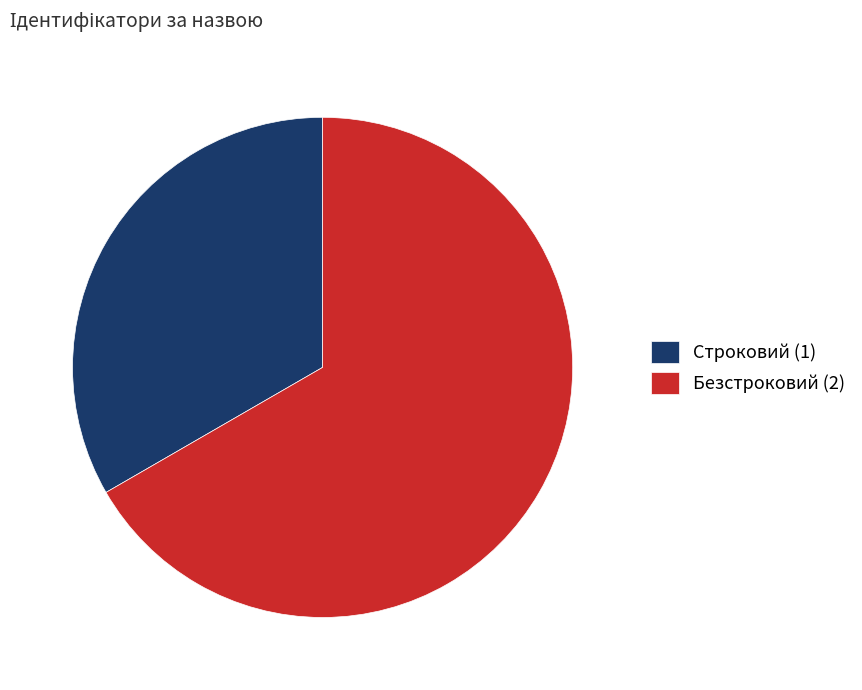

Which slice is the largest?

Безстроковий